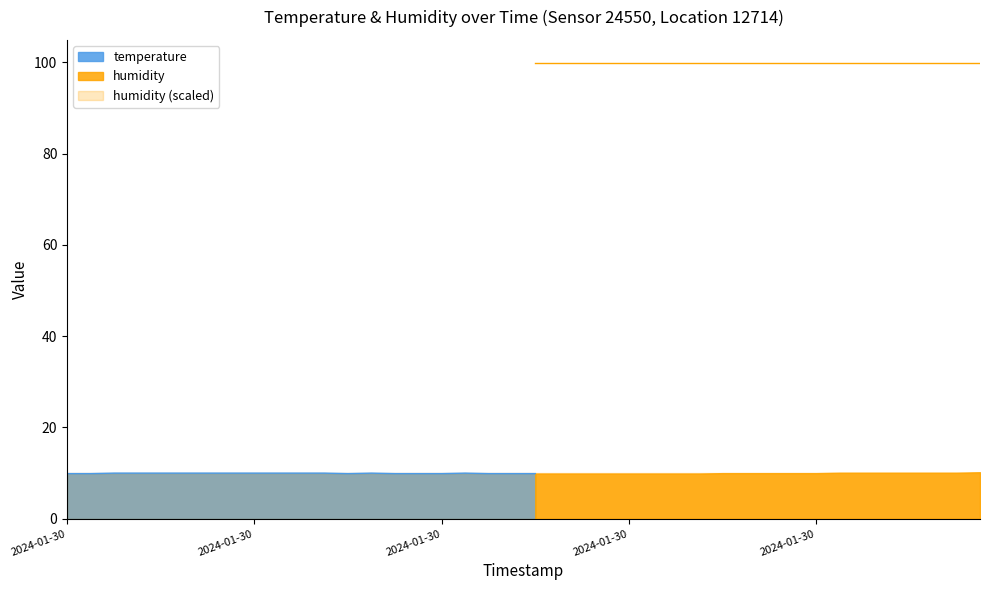

Which label corresponds to the smallest value in the chart?

2024-01-30T00:01:37